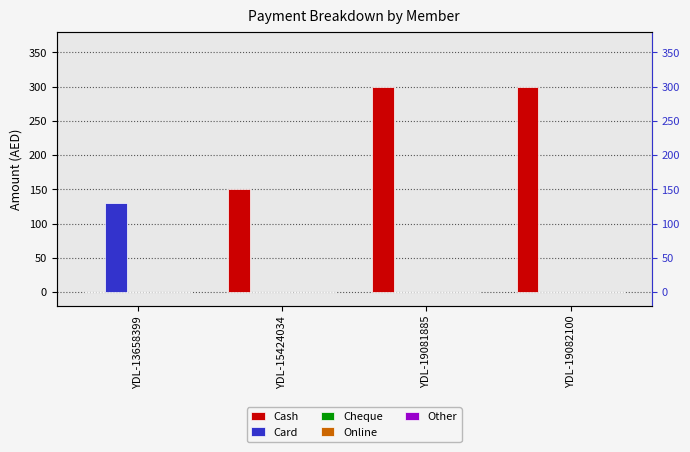

Rank the series at YDL-15424034 from highest to lowest value.

Cash, Card, Cheque, Online, Other